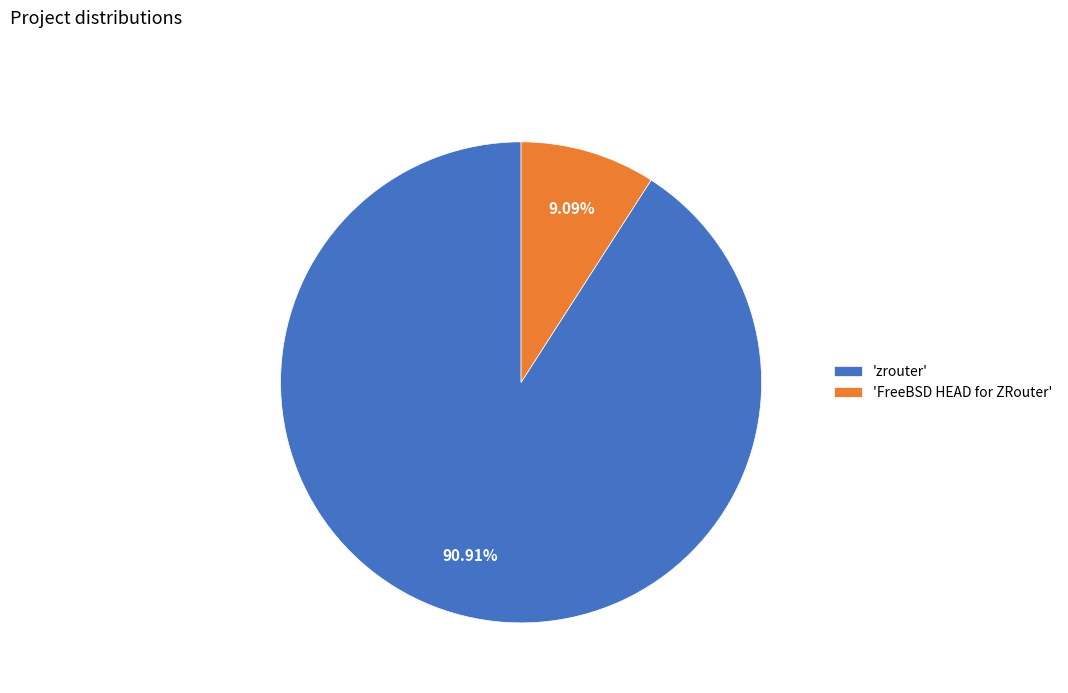

Rank the categories by value from highest to lowest.

'zrouter', 'FreeBSD HEAD for ZRouter'